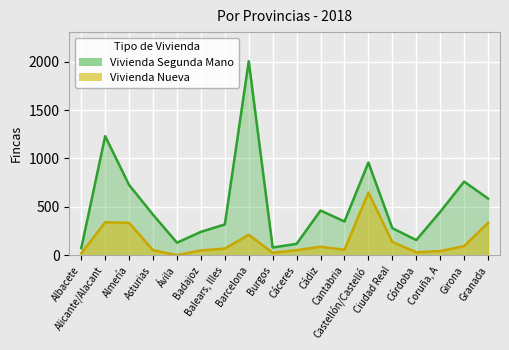

Where is Vivienda Nueva nearest to the value 324?

Granada